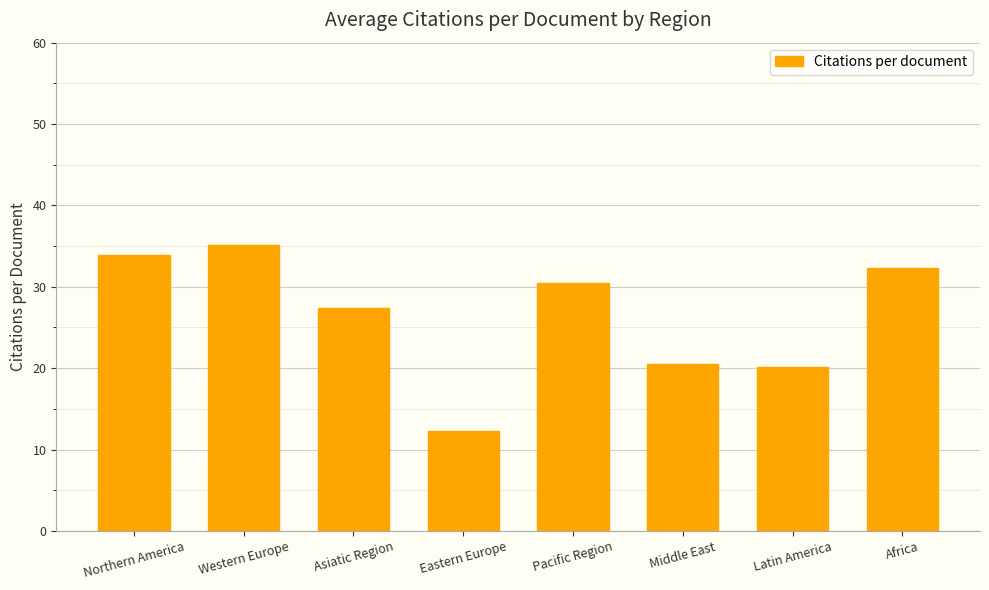

What is the value of the 8th bar from the left?

32.3